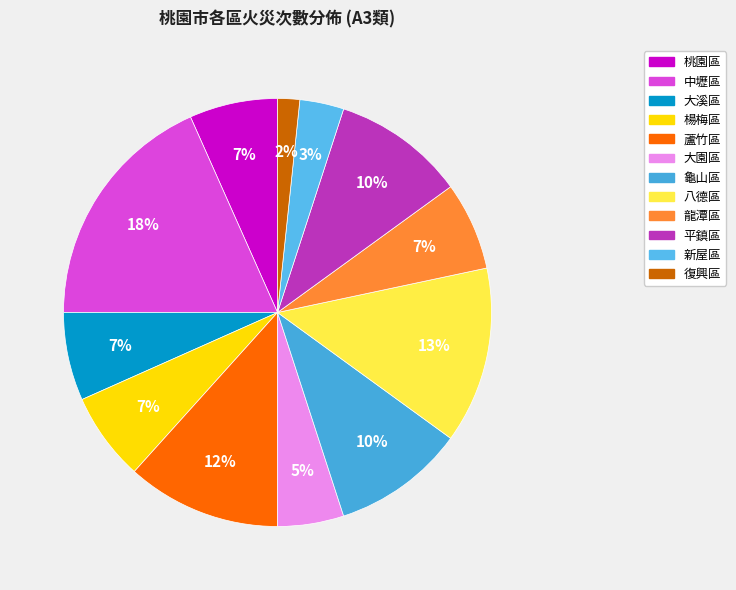

Count the number of slices in the pie.

12